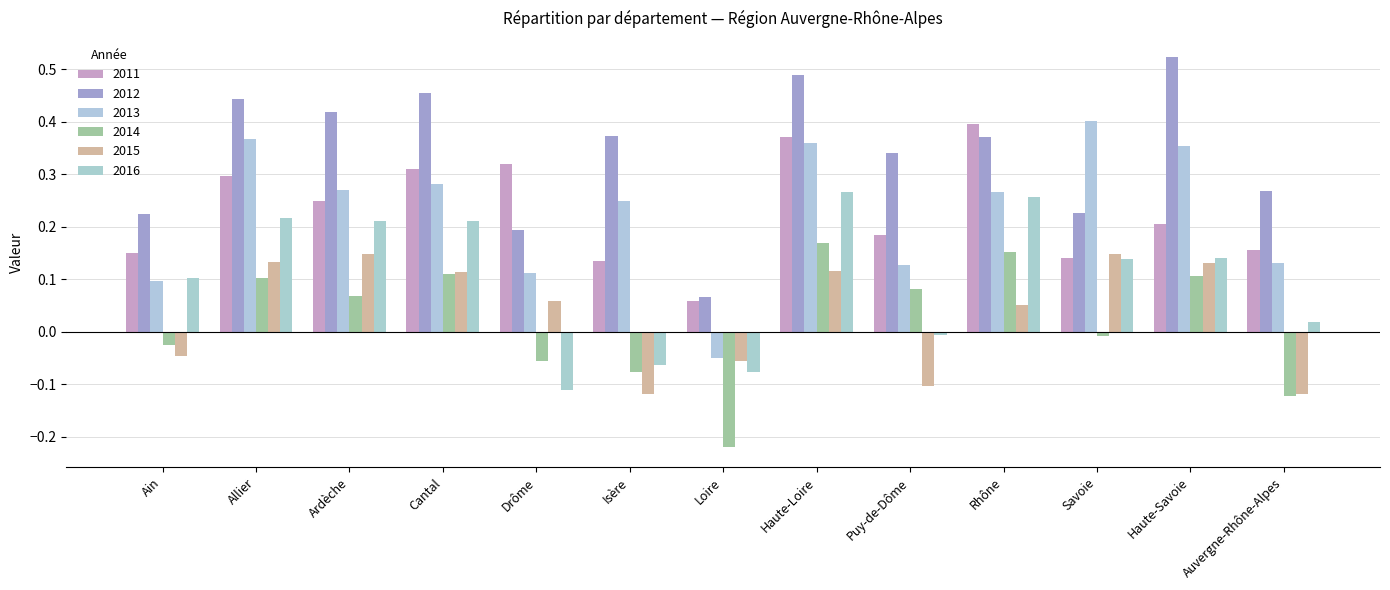

What is the value of the 2012 bar at the 12th from the left?

0.5